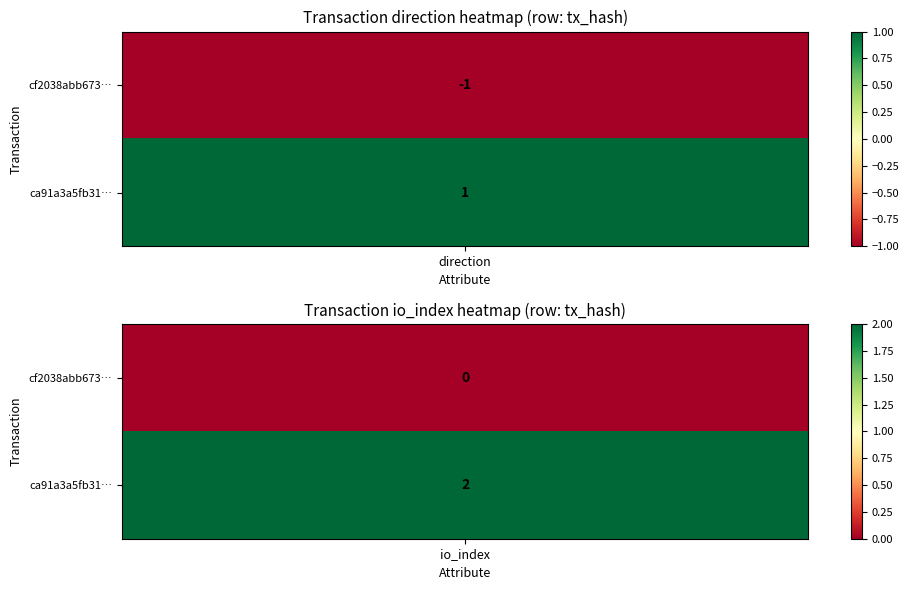

List the series in order of their overall mean, highest first.

ca91a3a5fb3101d0a96483b7f5a7a7ce67e7942, cf2038abb67353e1c04230a6c7ca203eec5bbde